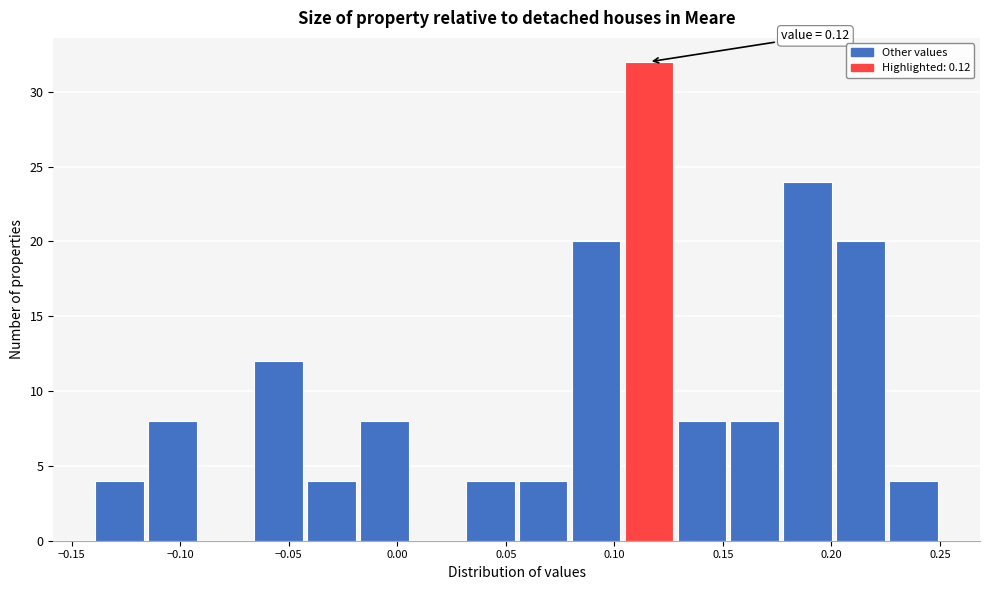

Which range on the x-axis has the tallest bar?

0.105 to 0.130